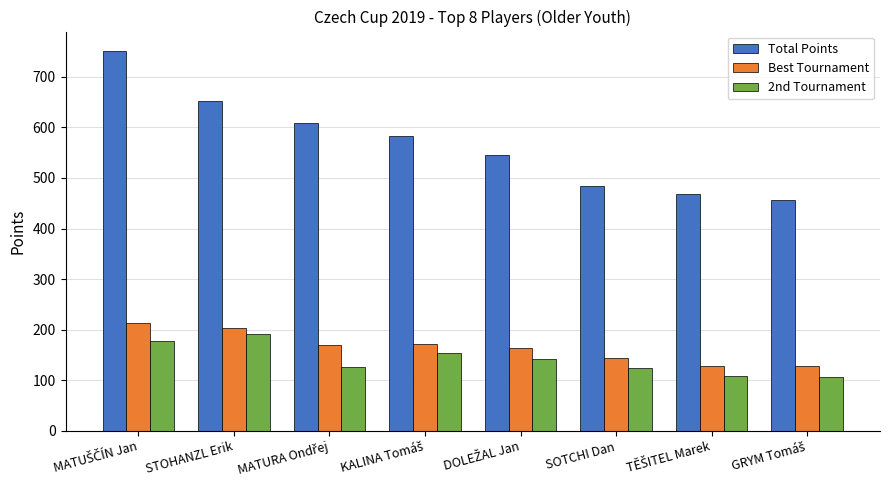

What is the difference between the second highest and second lowest values in the 2nd Tournament series?

69